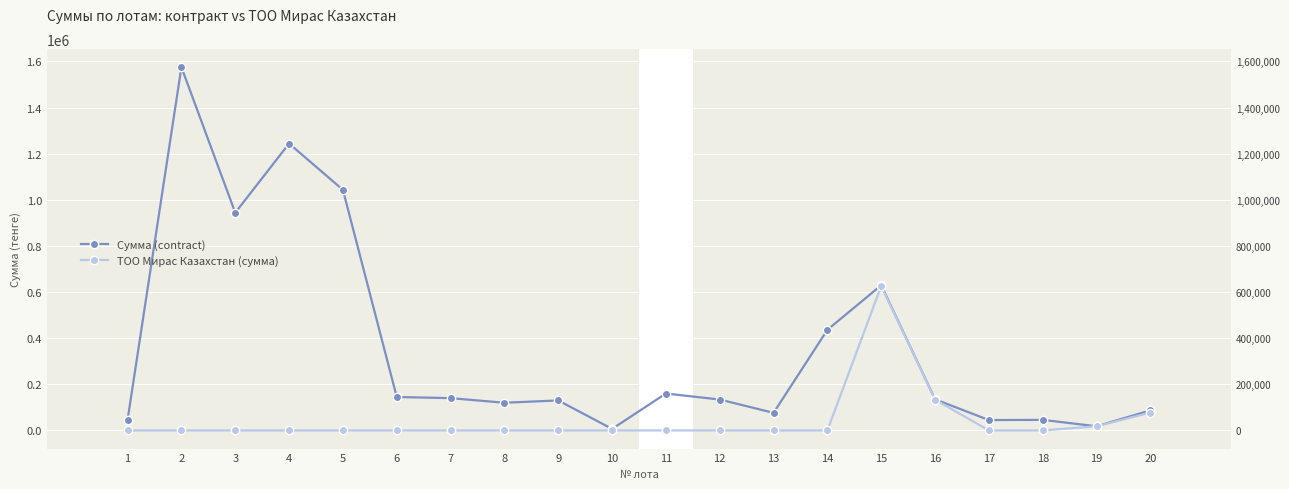

What is the total value across all series at 14?

436350